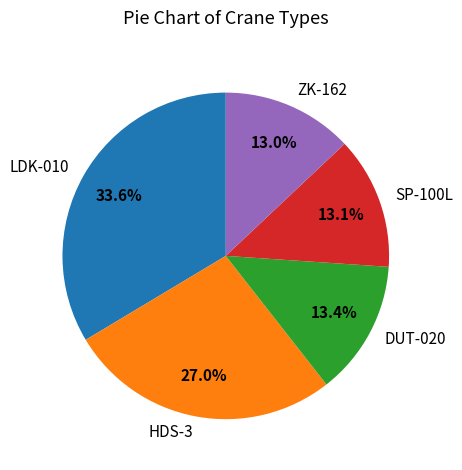

To the nearest percent, what is the combined percentage of DUT-020 and HDS-3?

40%